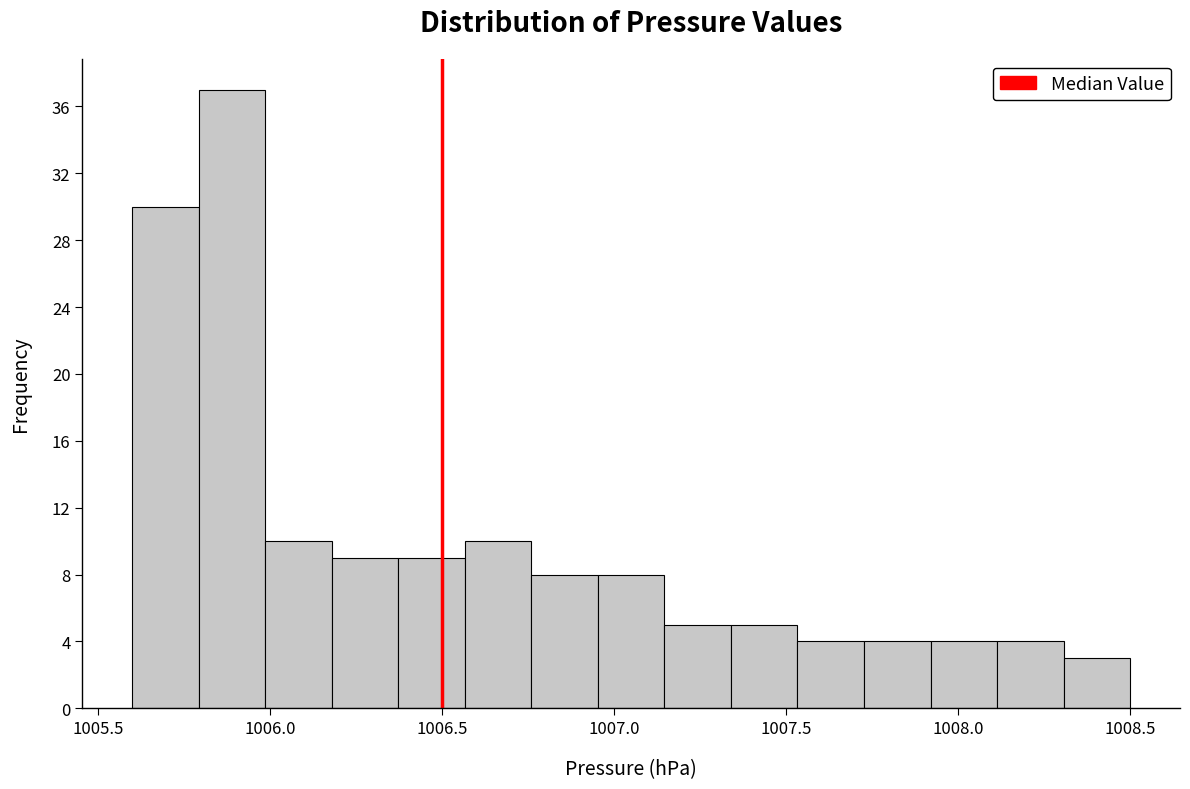

Around what value on the x-axis is the tallest bar? Give the approximate position of its centre, as read against the axis.

1005.90